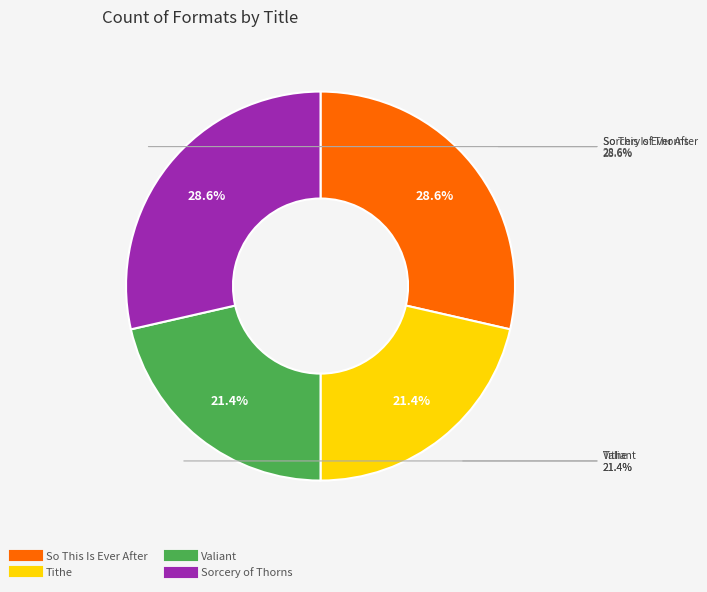

How much of the chart is everything except So This Is Ever After?

71.4%